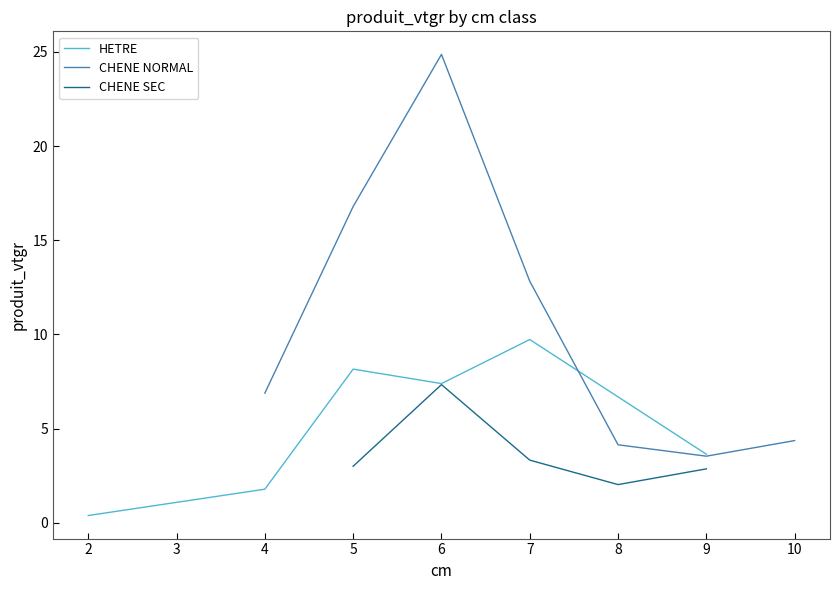

At which label does HETRE reach its peak?

7